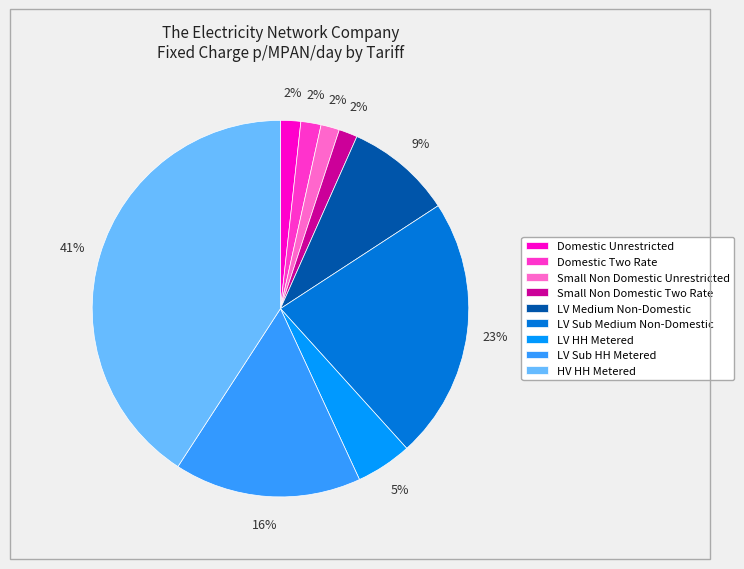

Which has a higher value, LV Medium Non-Domestic or Domestic Two Rate?

LV Medium Non-Domestic